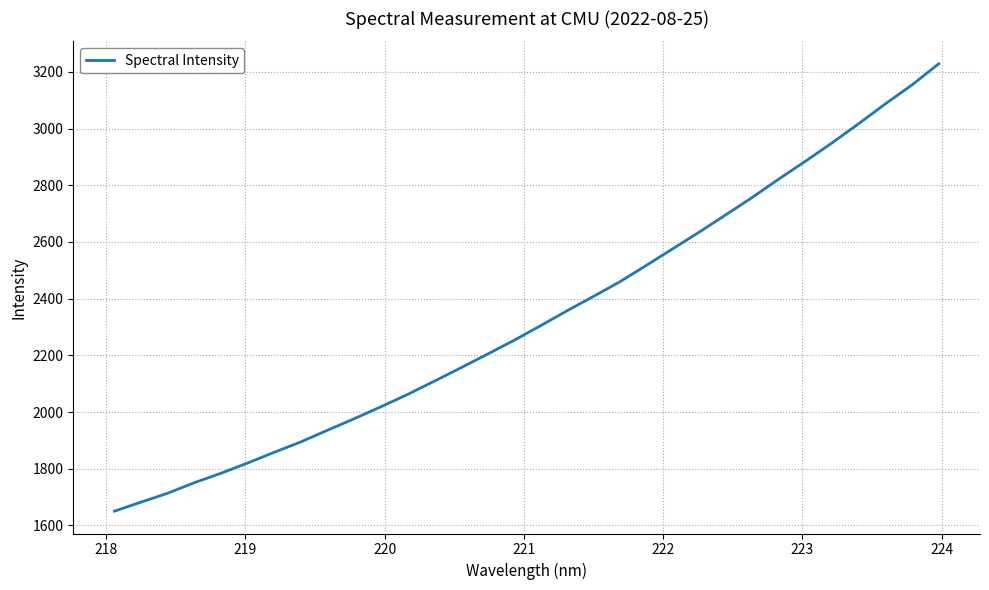

What is the maximum value shown in the chart?

3228.7